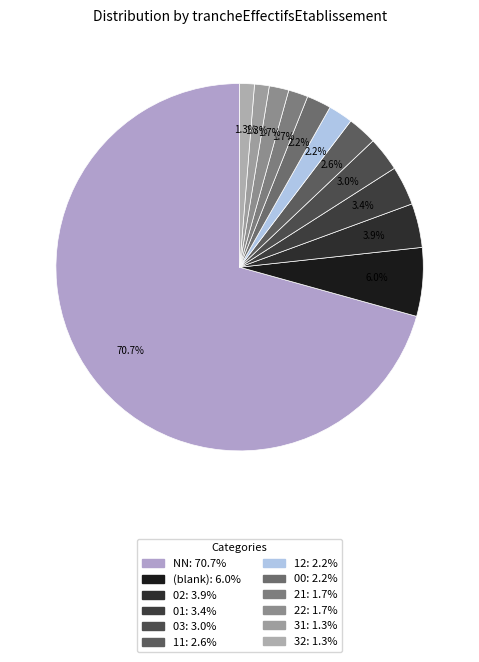

How many segments does this pie chart have?

12